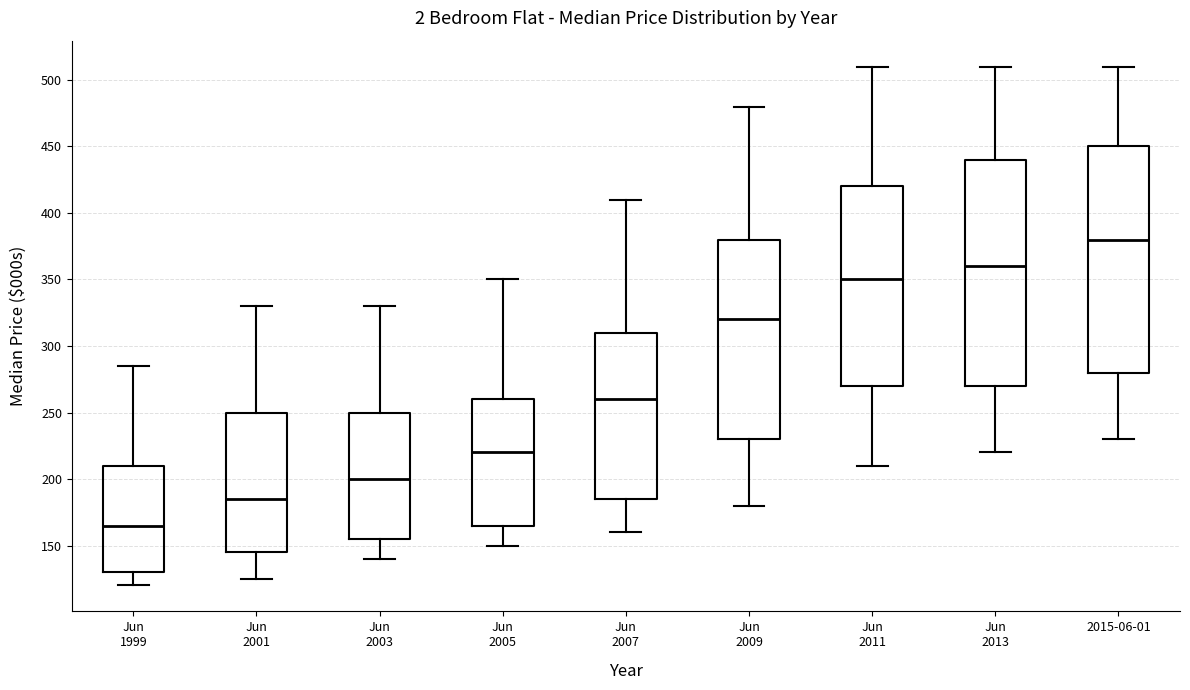

Reading left to right, transcribe this box plot: for each box, give where its median line is, the range the box spans, and where its two whiskers end, as read against the y-axis. The values are not printed on the chart, so give them approximately, as read against the axis.

Jun 1999: median 165, box 130 to 210, whiskers 120 to 285
Jun 2001: median 185, box 145 to 250, whiskers 125 to 330
Jun 2003: median 200, box 155 to 250, whiskers 140 to 330
Jun 2005: median 220, box 165 to 260, whiskers 150 to 350
Jun 2007: median 260, box 185 to 310, whiskers 160 to 410
Jun 2009: median 320, box 230 to 380, whiskers 180 to 480
Jun 2011: median 350, box 270 to 420, whiskers 210 to 510
Jun 2013: median 360, box 270 to 440, whiskers 220 to 510
2015-06-01: median 380, box 280 to 450, whiskers 230 to 510